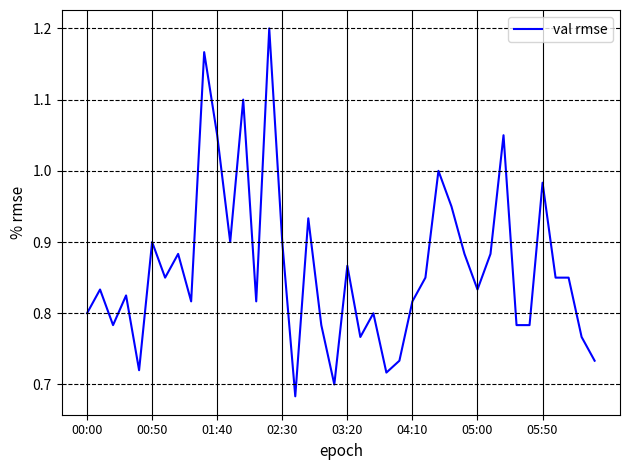

What is the sum of all values?

34.5